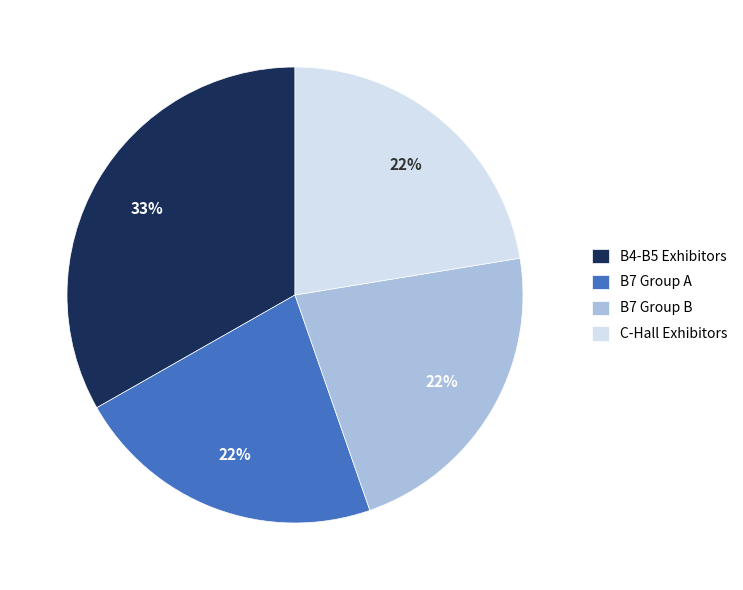

The B7 Group B slice represents 22% of the pie. True or false?

True